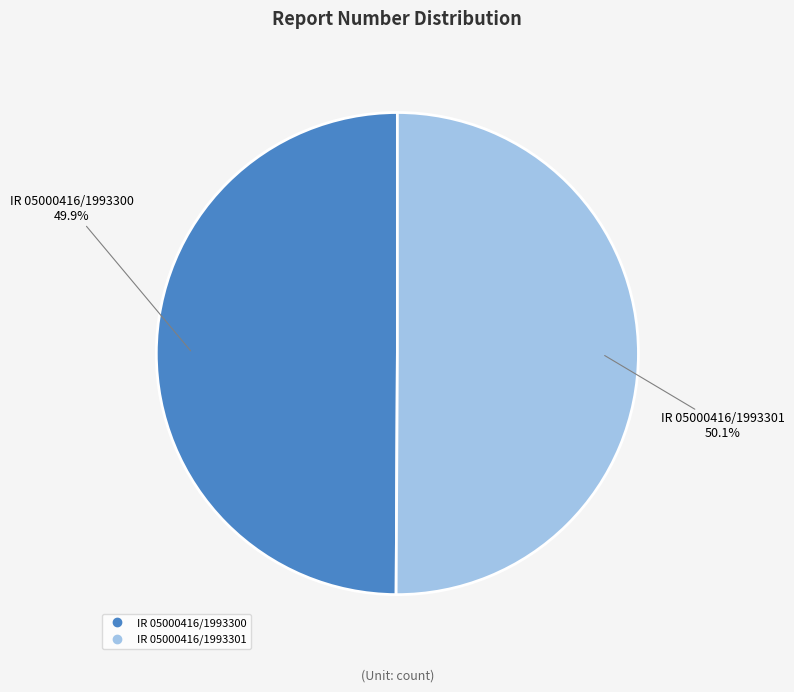

Approximately how many times larger is the value at IR 05000416/1993300 compared to IR 05000416/1993301?

1.0